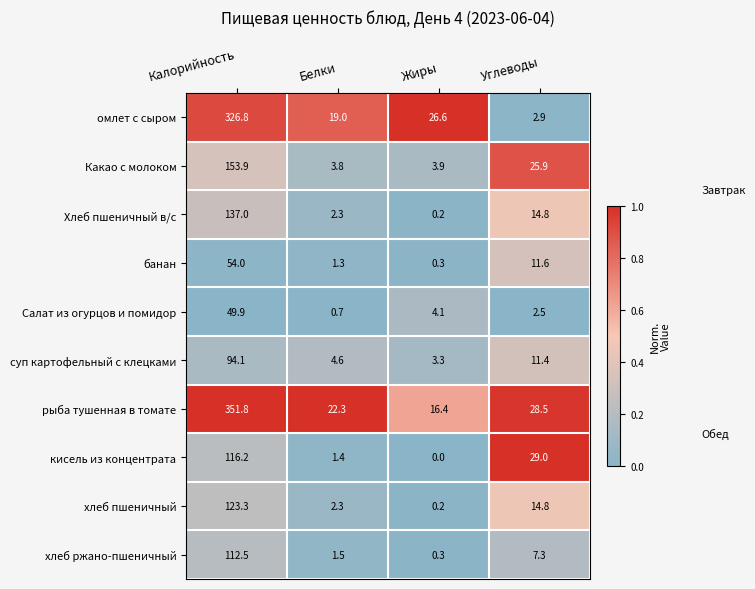

Which label corresponds to the largest value in the chart?

Калорийность